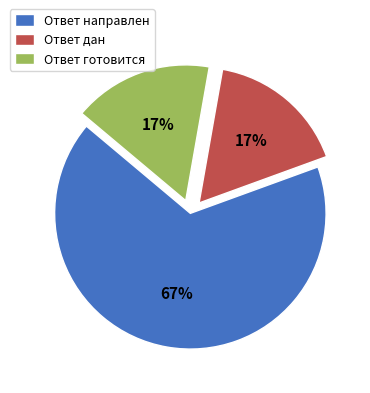

Combined, do Ответ дан and Ответ направлен account for over 50%?

Yes